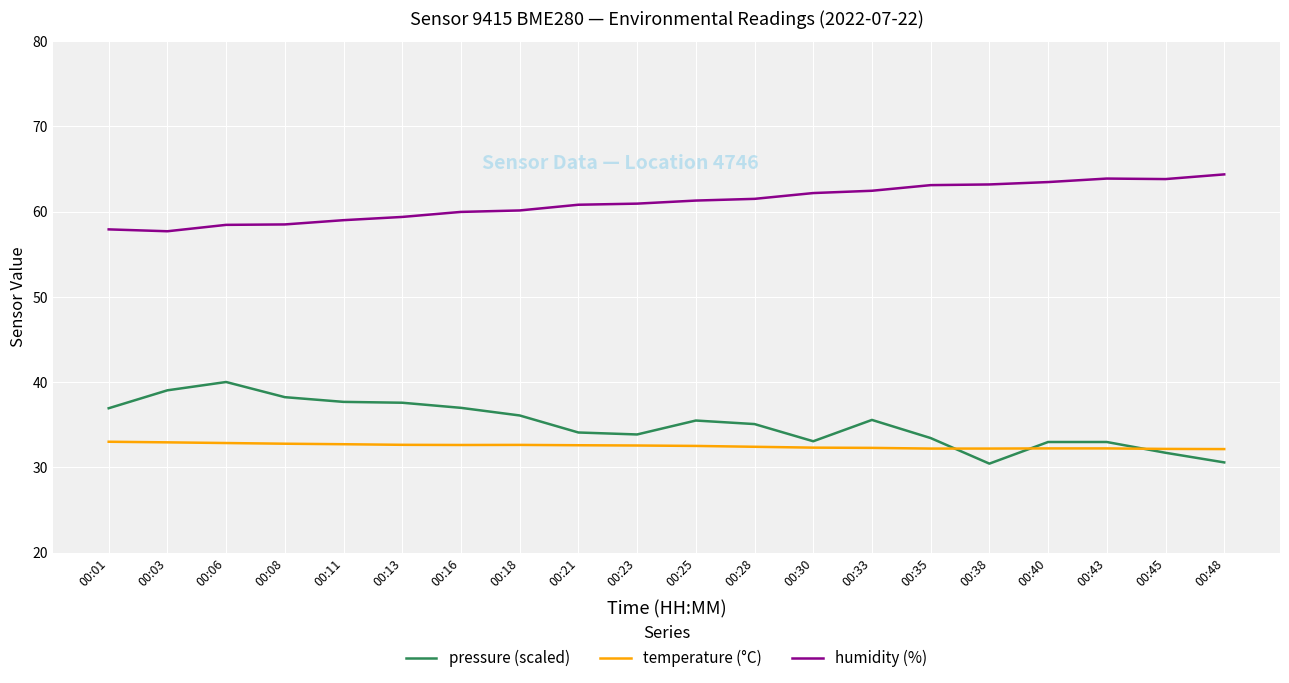

Which series has the widest spread of values?

pressure (scaled)